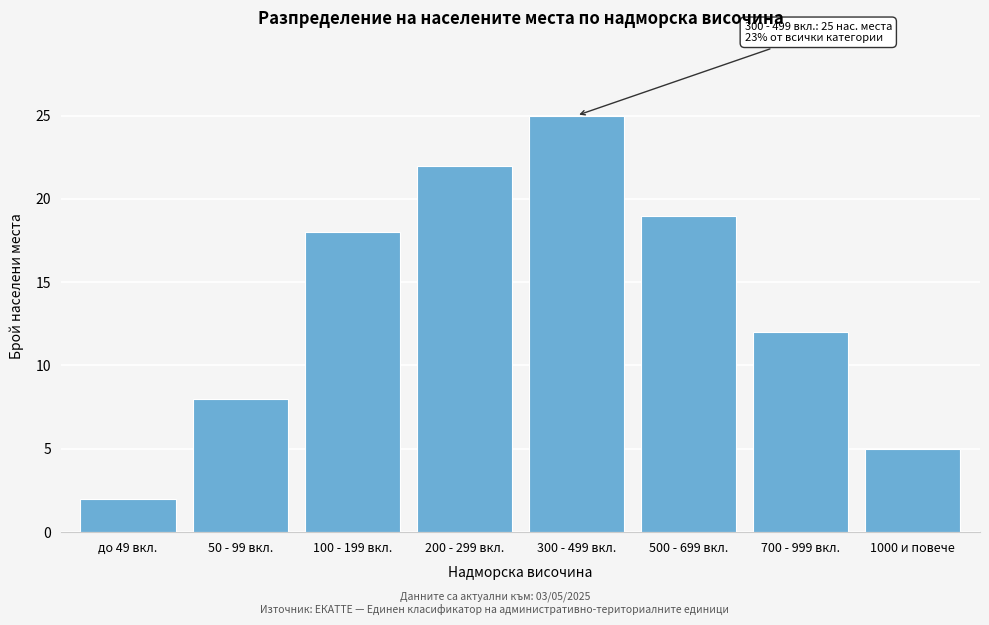

Reading left to right, transcribe all the data shown in this chart.

до 49 вкл.=2	50 - 99 вкл.=8	100 - 199 вкл.=18	200 - 299 вкл.=22	300 - 499 вкл.=25	500 - 699 вкл.=19	700 - 999 вкл.=12	1000 и повече=5